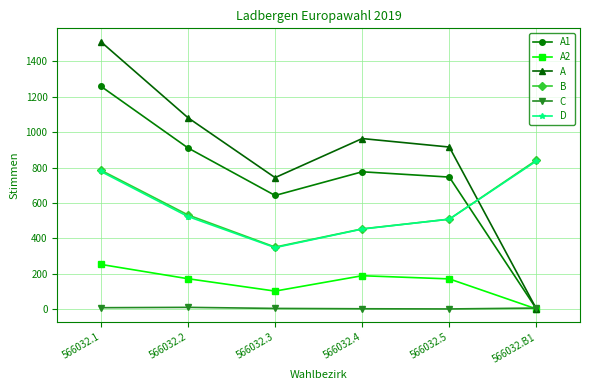

The A1 series shows 746 at 566032.5. True or false?

True